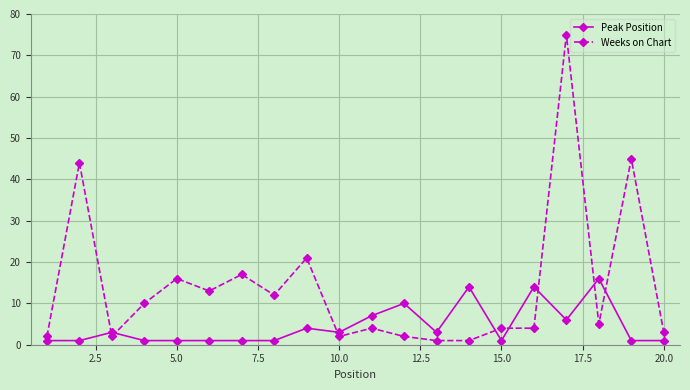

Which series has the largest total across all categories?

Weeks on Chart